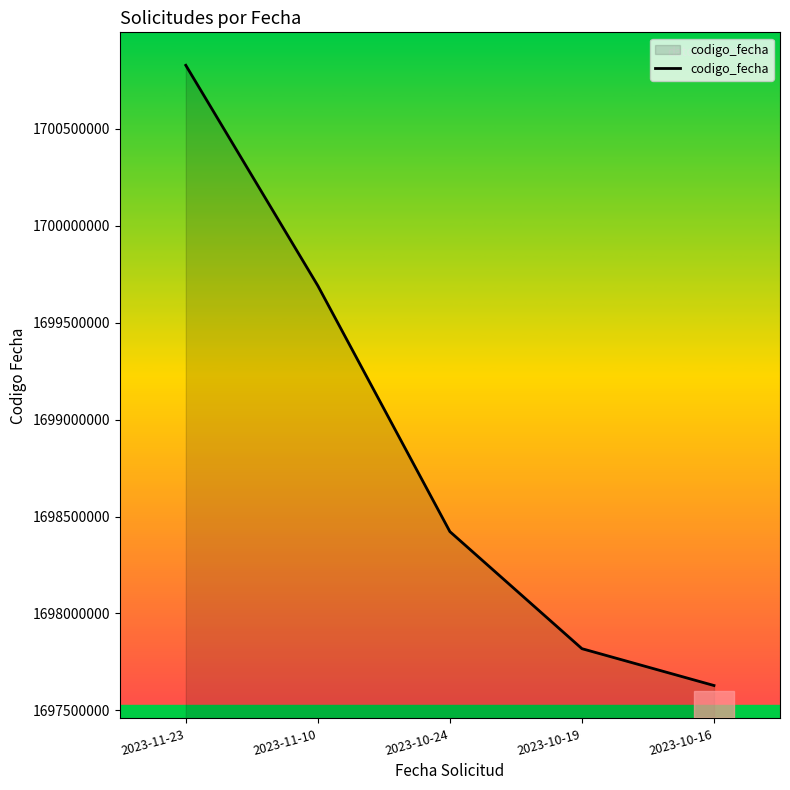

What is the difference between the maximum and minimum values?

3200756